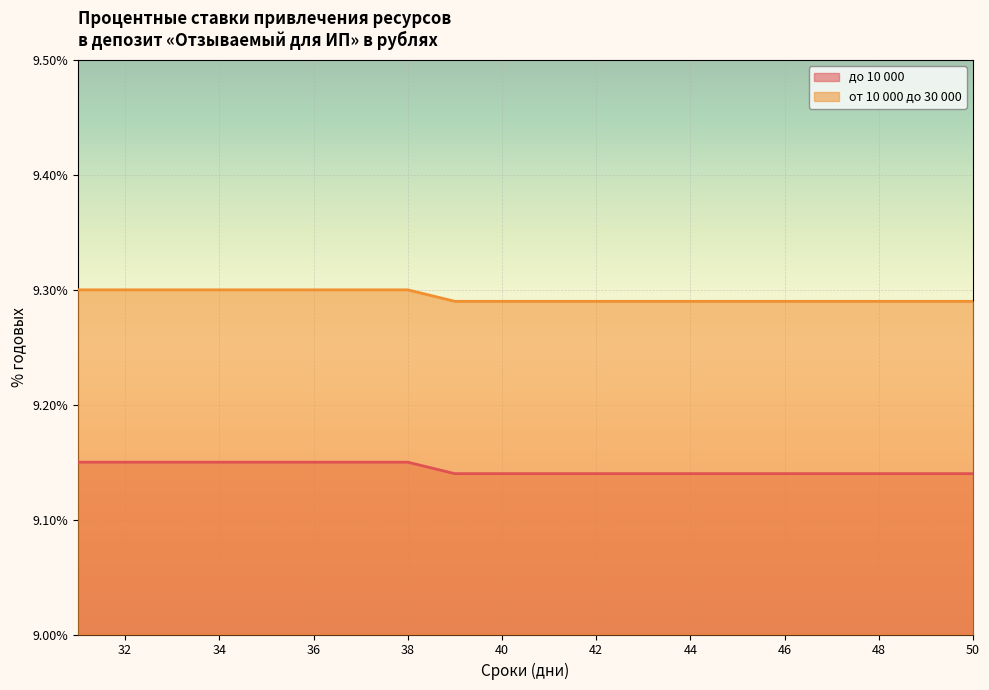

How many distinct data groups are displayed?

2